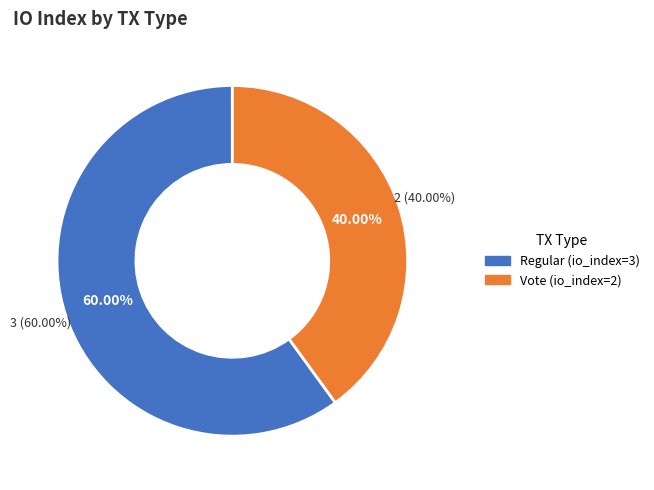

Which slice is the largest?

Regular (io_index=3)